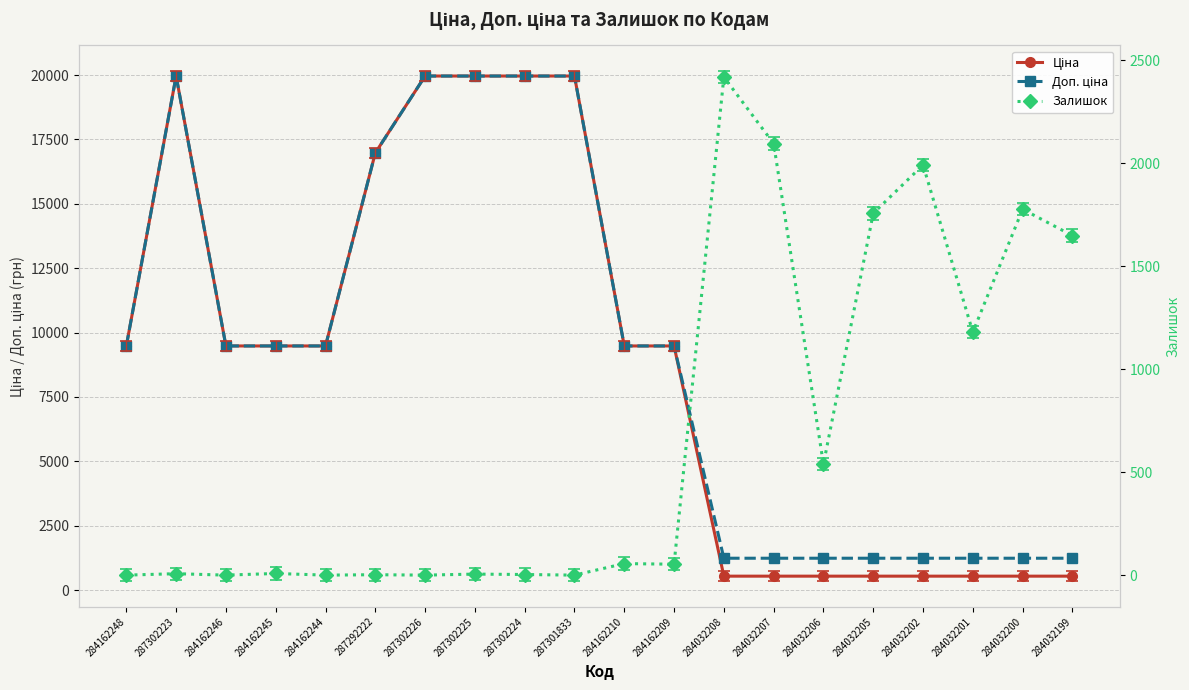

Rank the categories by Доп. ціна value from highest to lowest.

287302223, 287302226, 287302225, 287302224, 287301833, 287292222, 284162248, 284162246, 284162245, 284162244, 284162210, 284162209, 284032208, 284032207, 284032206, 284032205, 284032202, 284032201, 284032200, 284032199